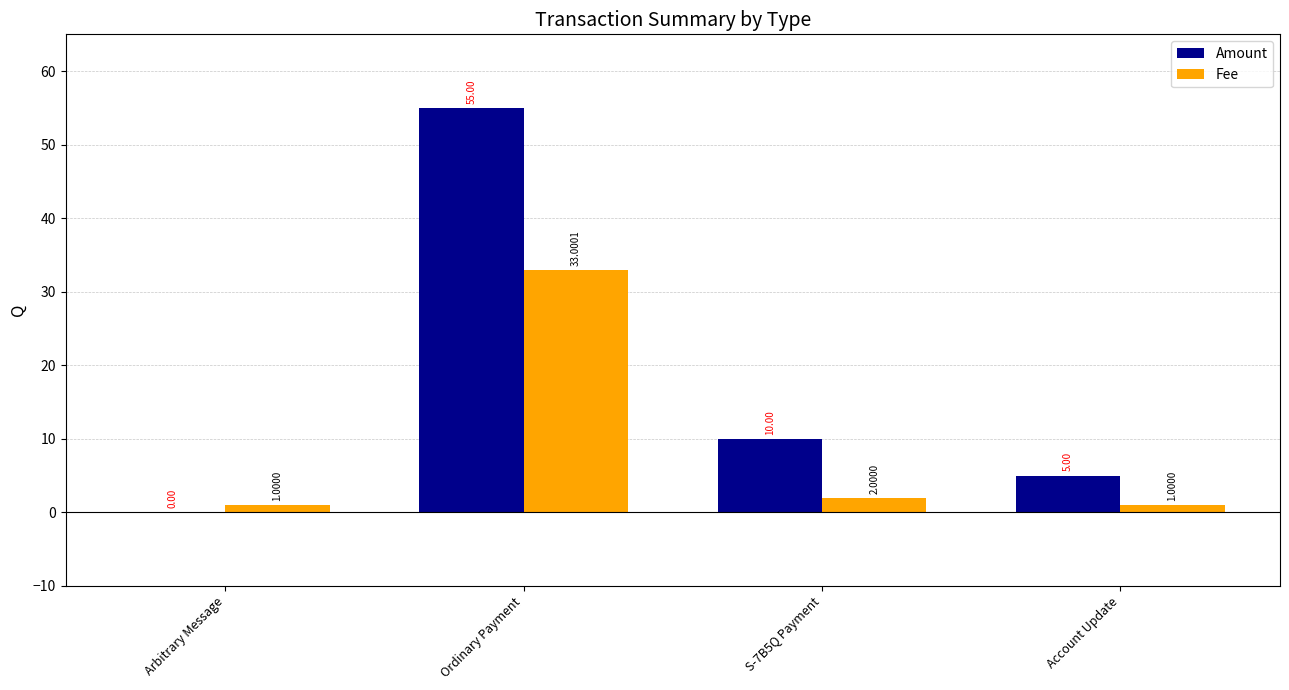

The Amount series shows 19.5 at Arbitrary Message. True or false?

False